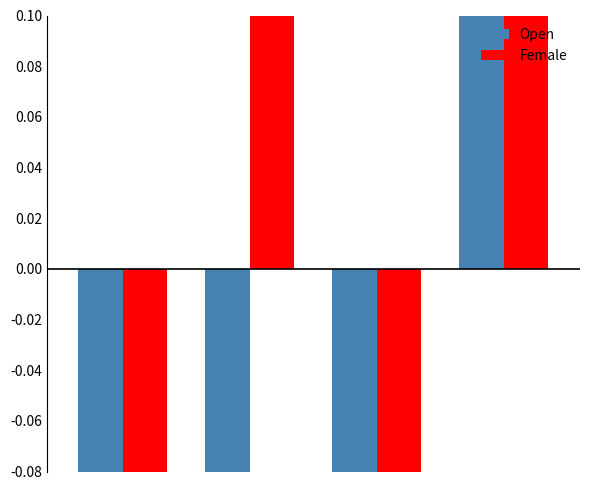

What is the highest value of the Open series?

1.7